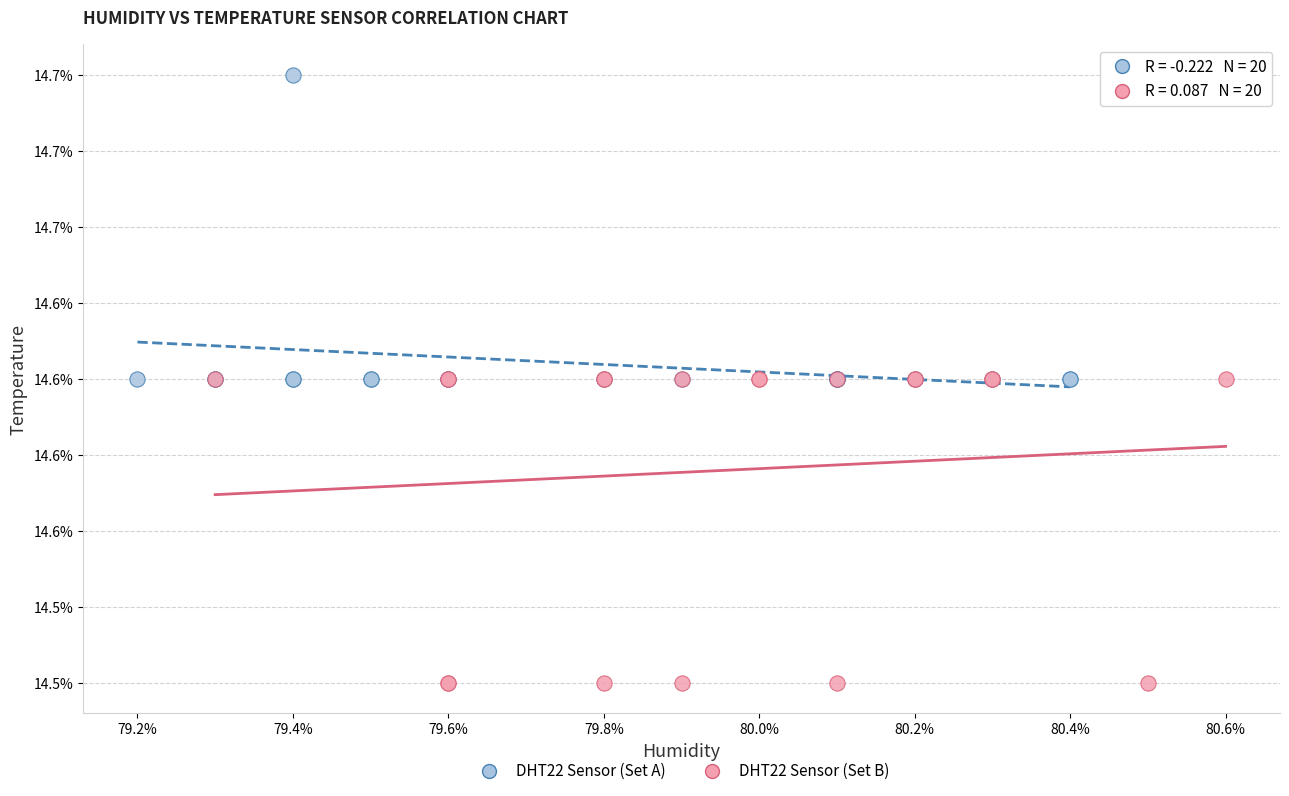

What are all the series names shown in the legend?

DHT22 Sensor (Set A), DHT22 Sensor (Set B)